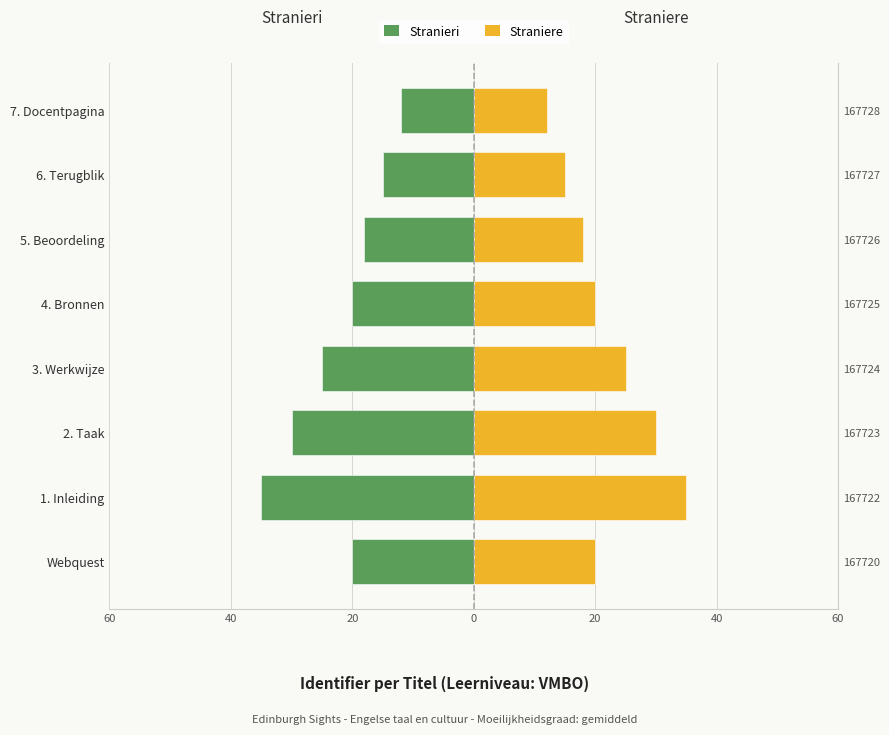

At how many categories does at least one series exceed 18?

5